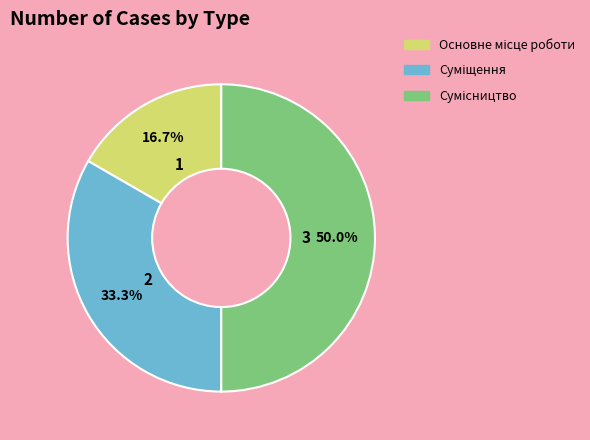

Approximately how many times larger is the value at Суміщення compared to Сумісництво?

0.7